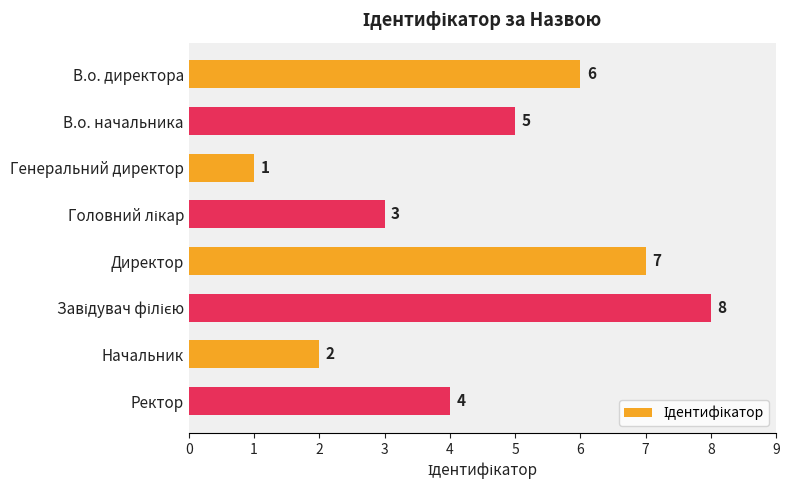

What is the smallest value displayed?

1